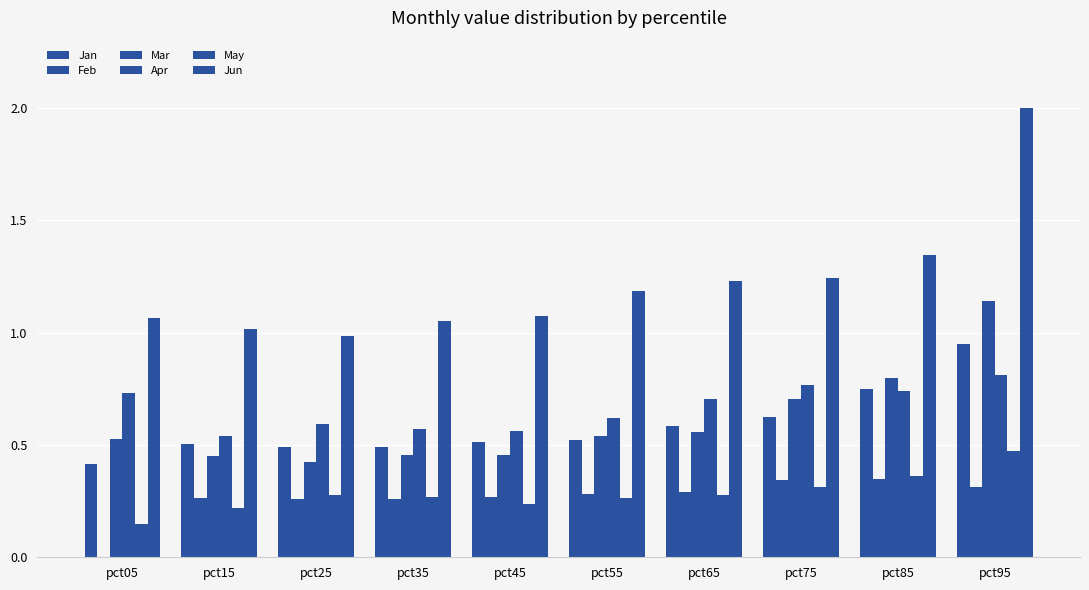

Which category has the lowest value in the Mar series?

pct25